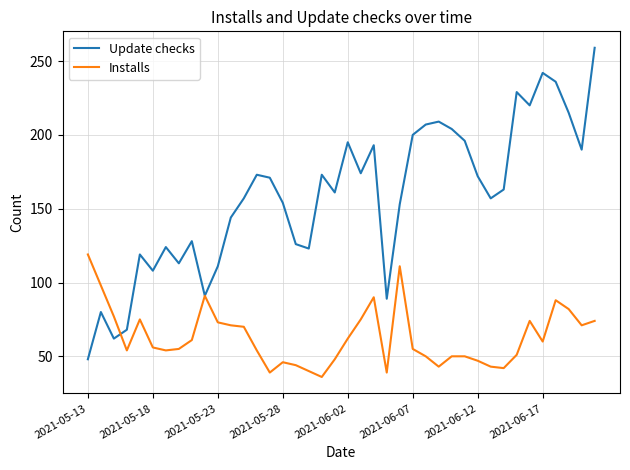

How many lines are shown in the chart?

2